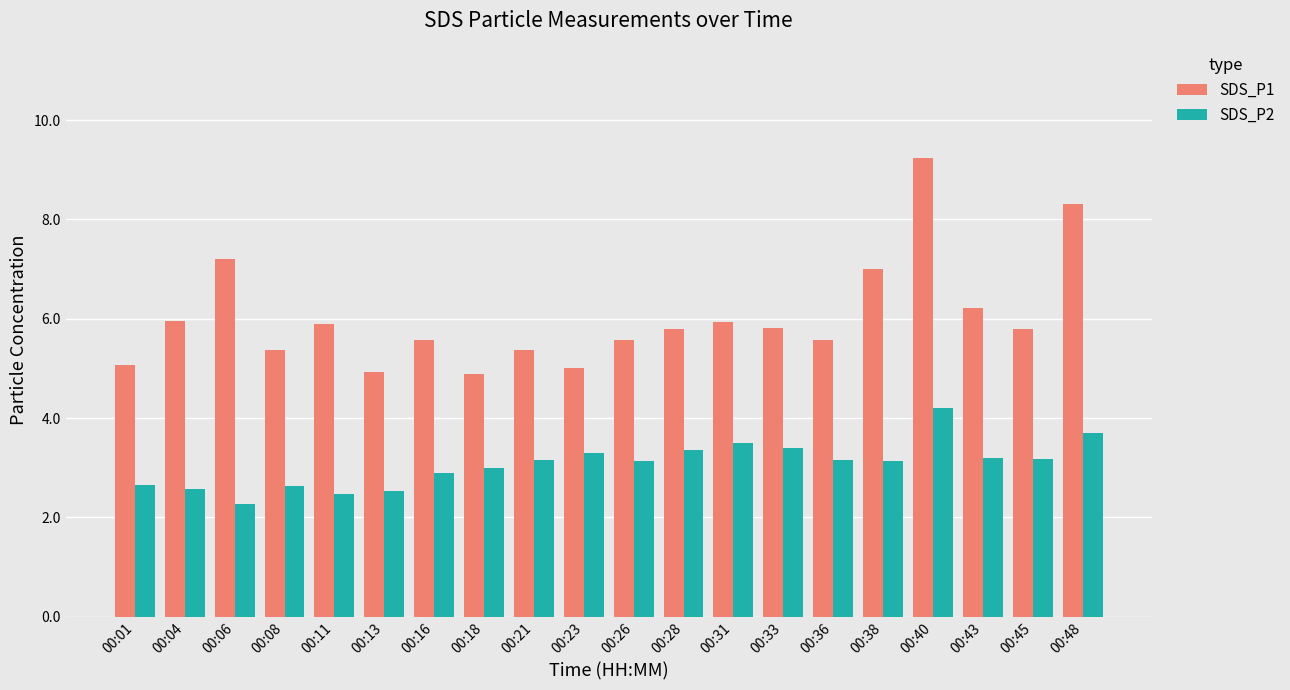

What is the greatest value displayed?

9.2